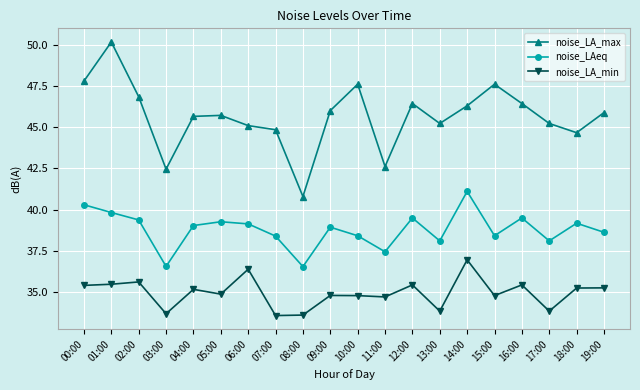

What is the highest value of the noise_LAeq series?

41.1